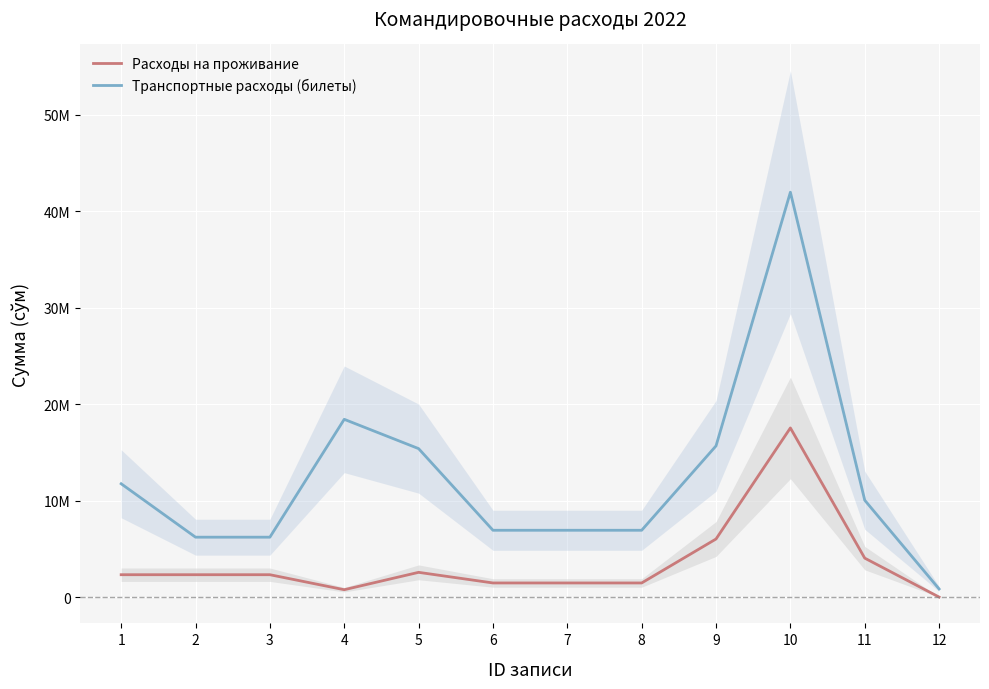

Is it true that Расходы на проживание equals 1462426 at 8?

True